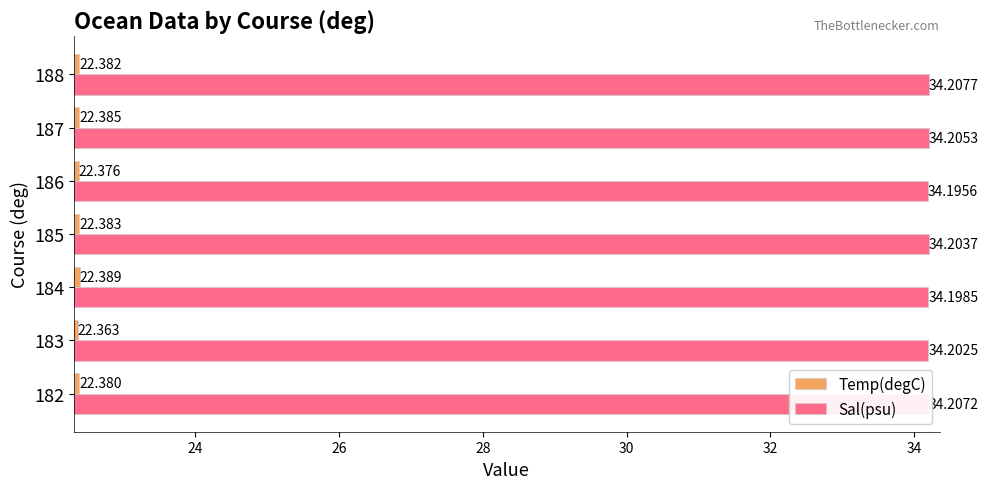

How many distinct data groups are displayed?

2